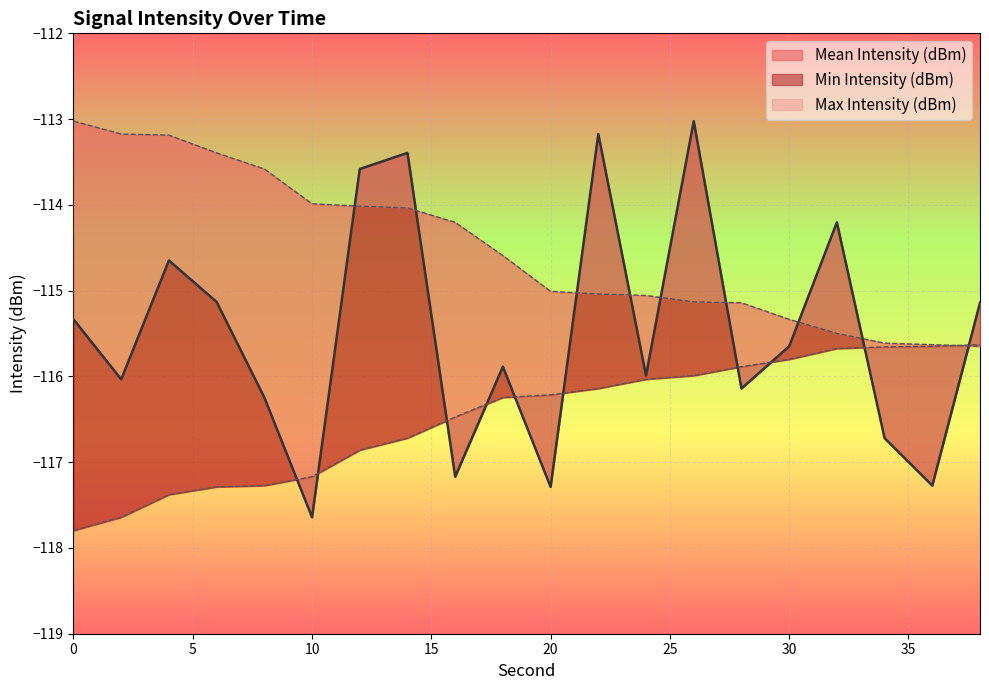

How many intersections are there between Min Intensity (dBm) and Max Intensity (dBm)?

1